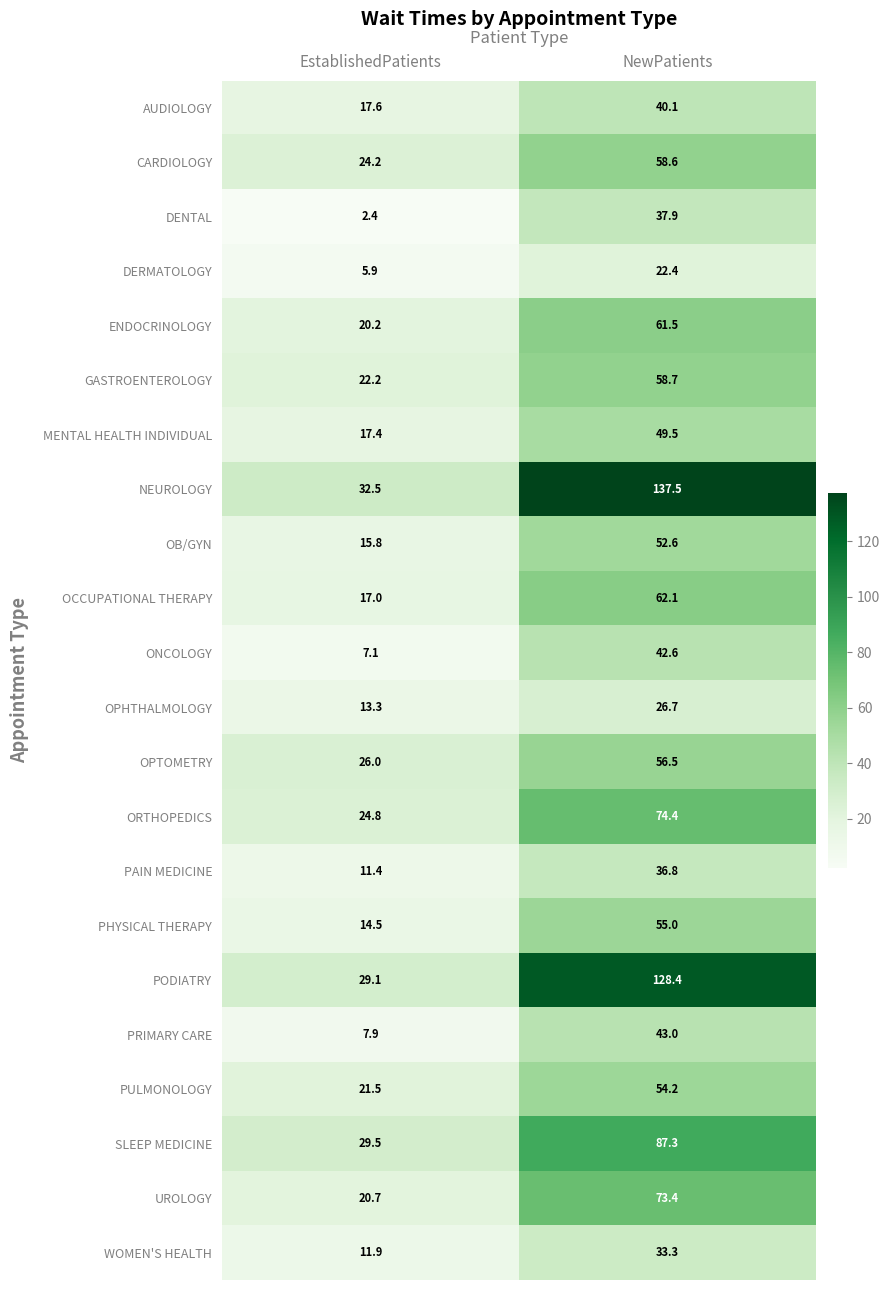

Count the number of categories in the chart.

2